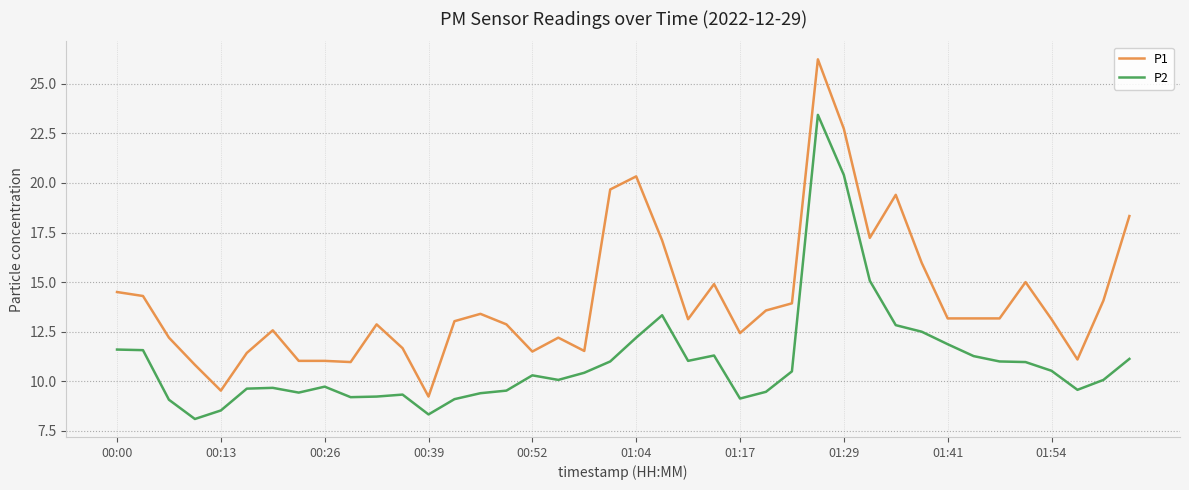

True or false: P2 and P1 intersect in this chart.

False